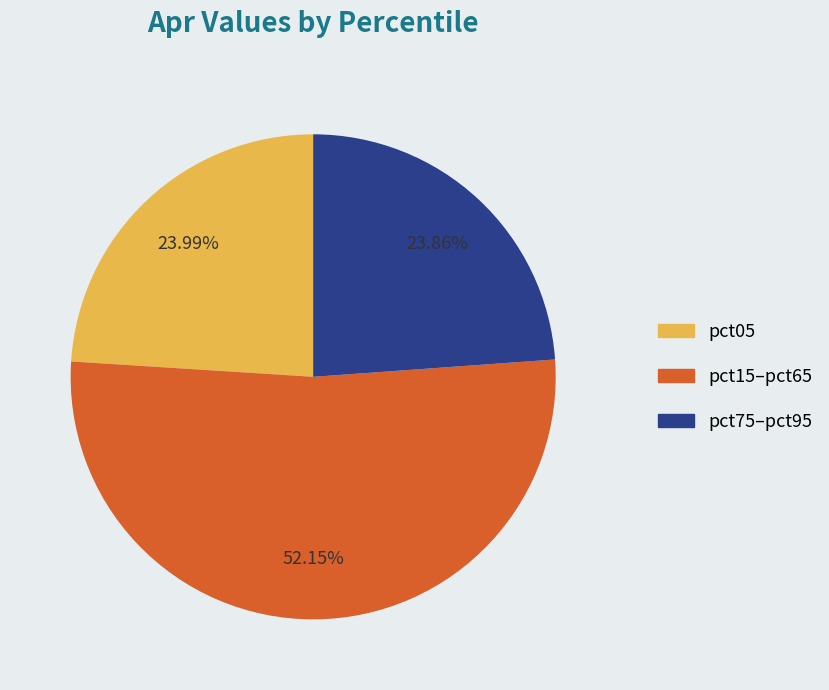

Is there a majority slice in this chart?

Yes